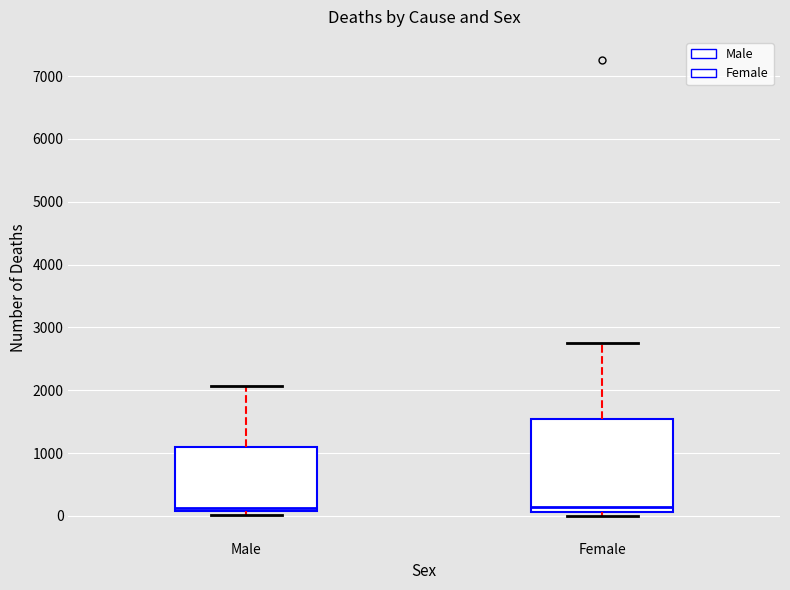

Comparing the boxes themselves (not the whiskers), which one is the tallest?

Female